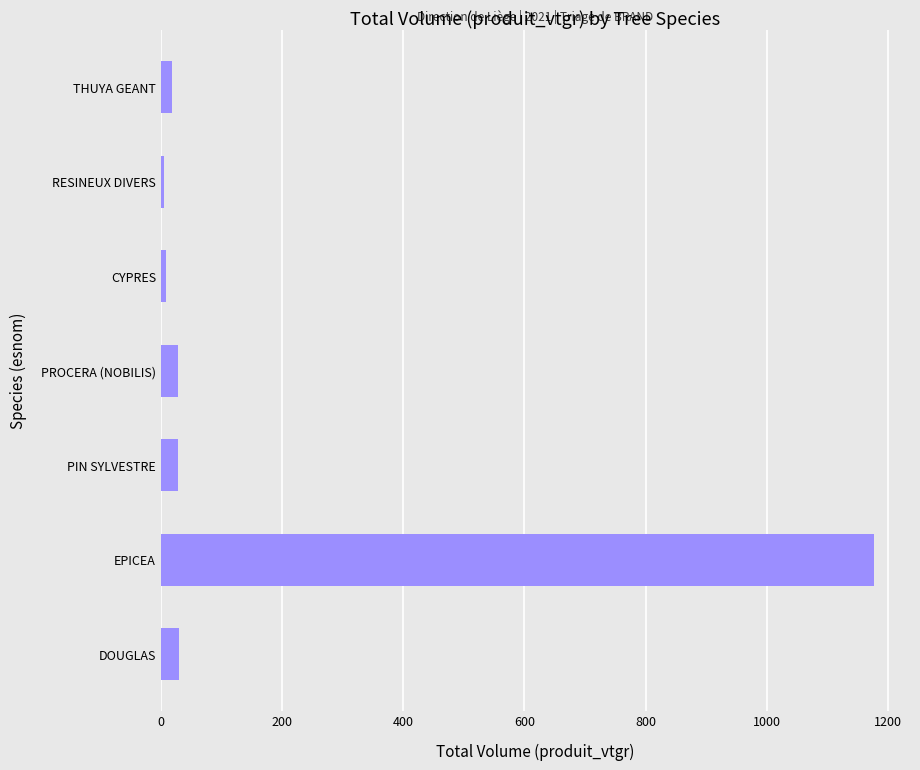

What is the maximum value shown in the chart?

1177.8